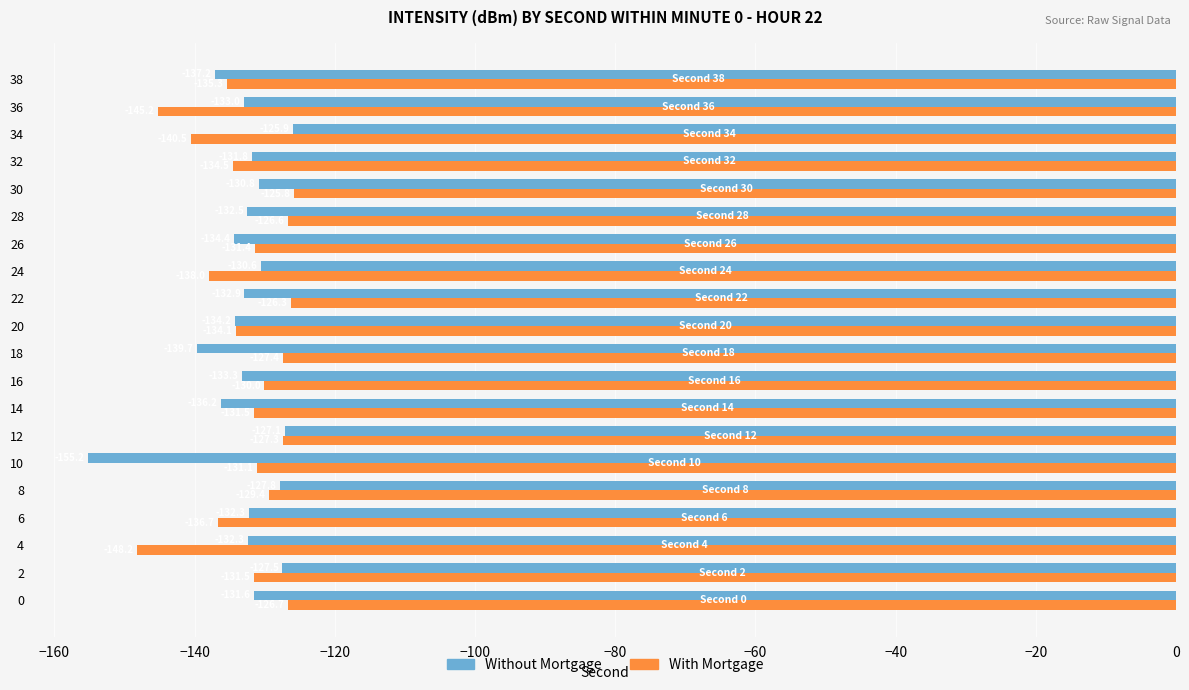

Is it true that Without Mortgage equals -134.2 at 20?

True